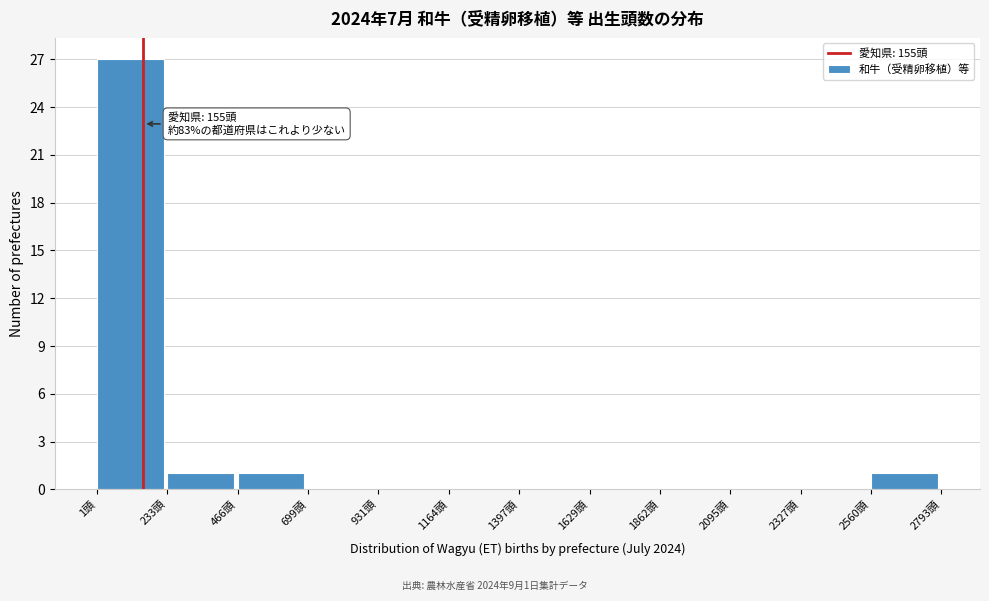

Which range on the x-axis has the tallest bar?

0 to 250